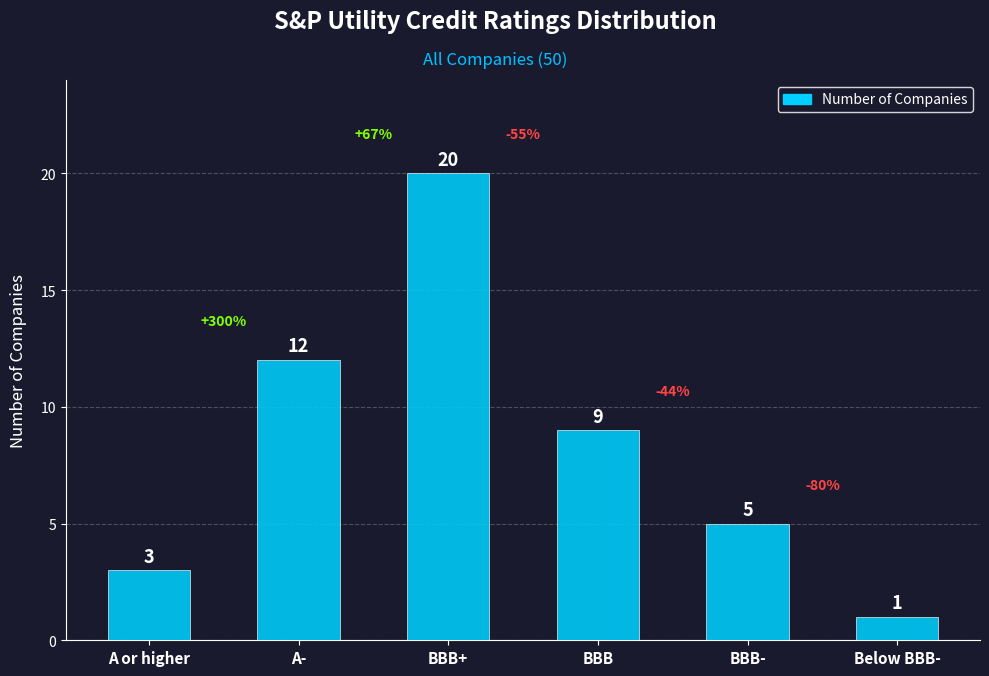

What is the difference between the values at BBB+ and BBB?

11